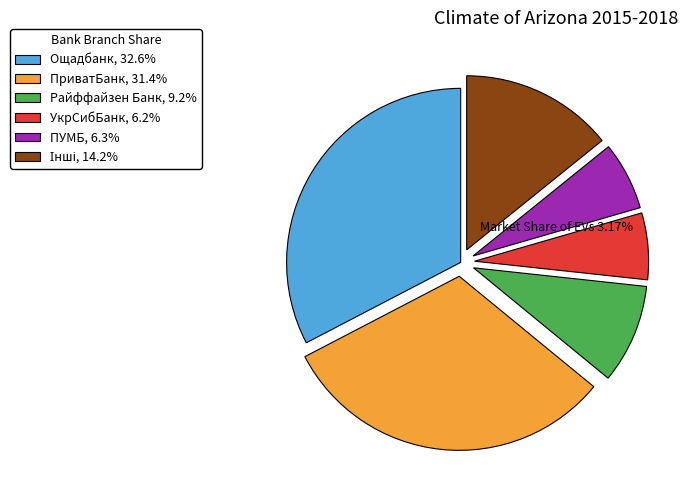

Does any single category account for the majority?

No